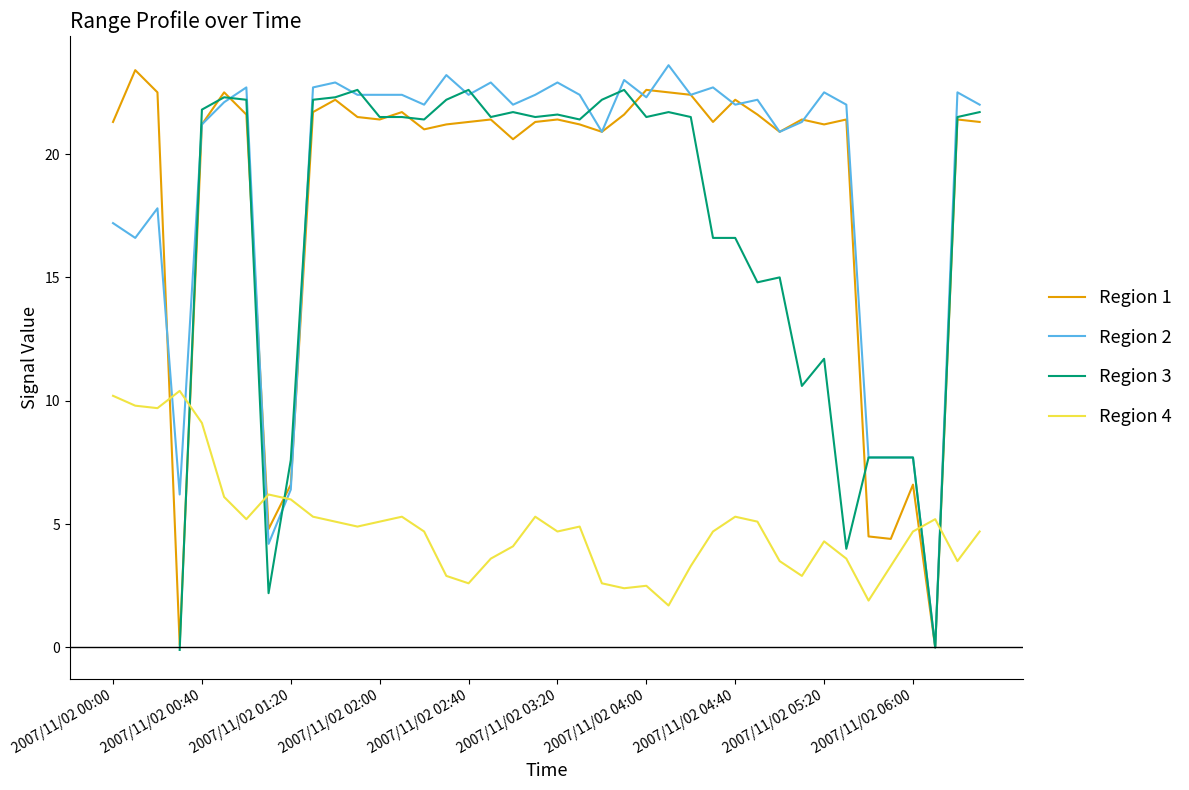

True or false: Region 4 and Region 2 cross at least once.

True